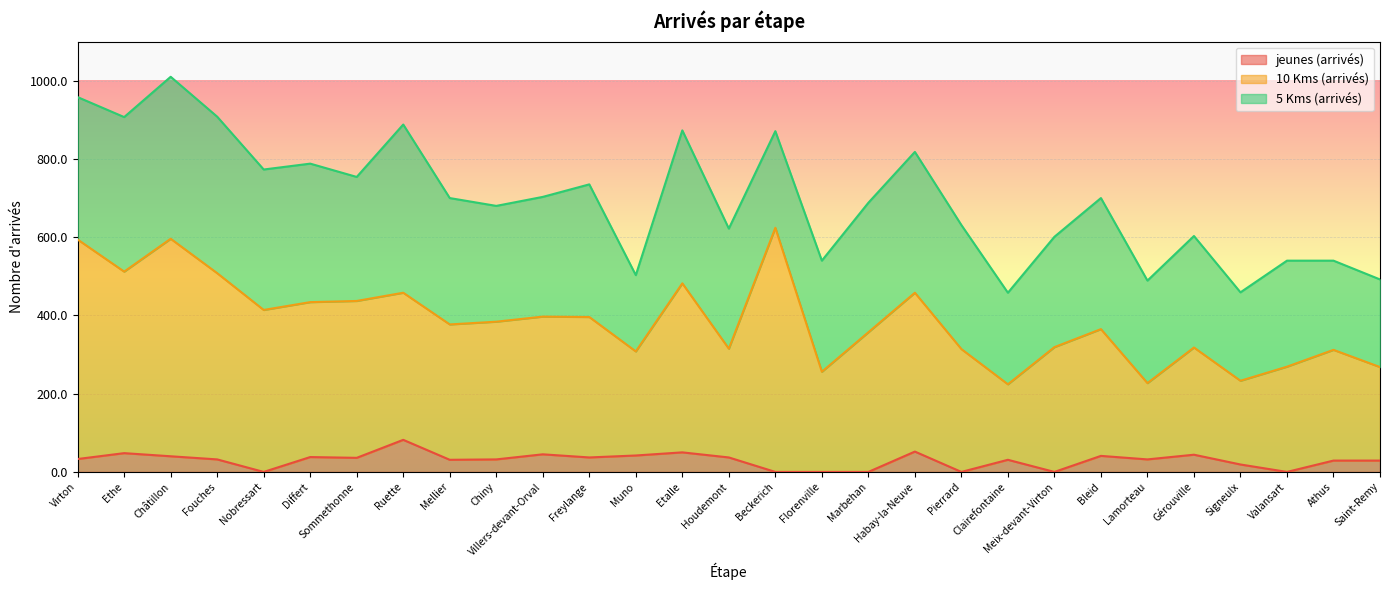

True or false: jeunes (arrivés) and 10 Kms (arrivés) cross at least once.

False